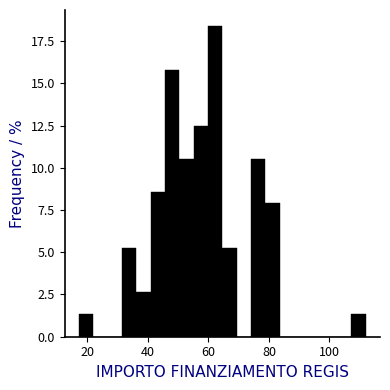

Around what value on the x-axis is the tallest bar? Give the approximate position of its centre, as read against the axis.

62